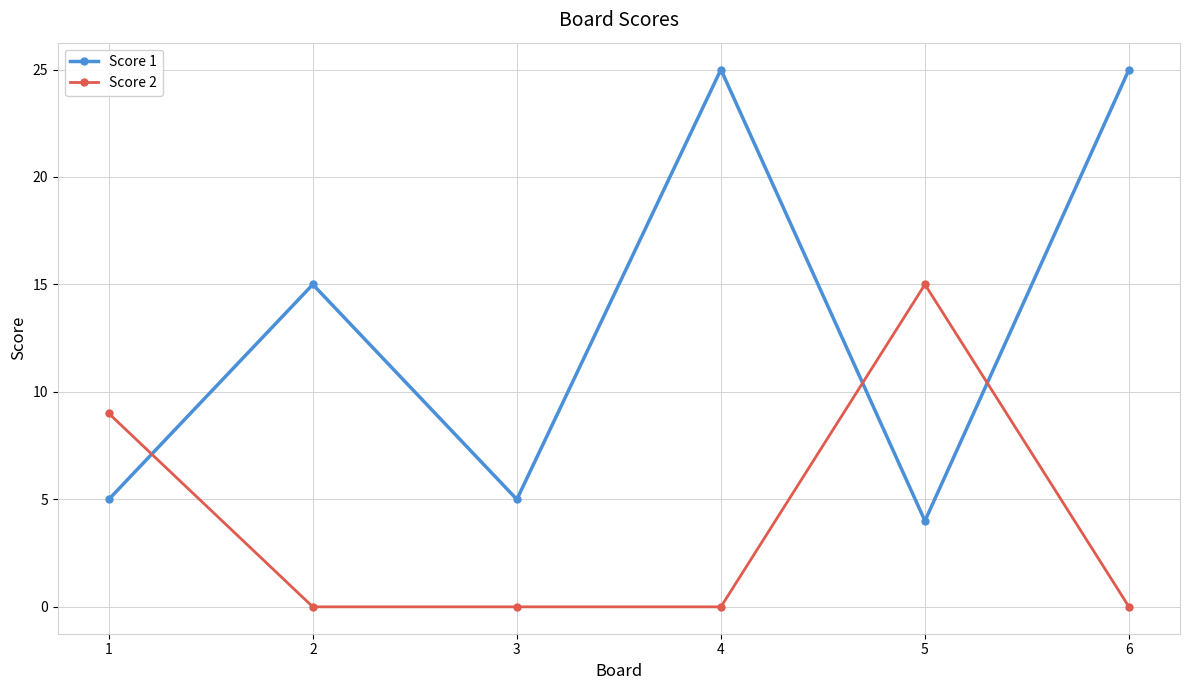

What is the highest value of the Score 1 series?

25